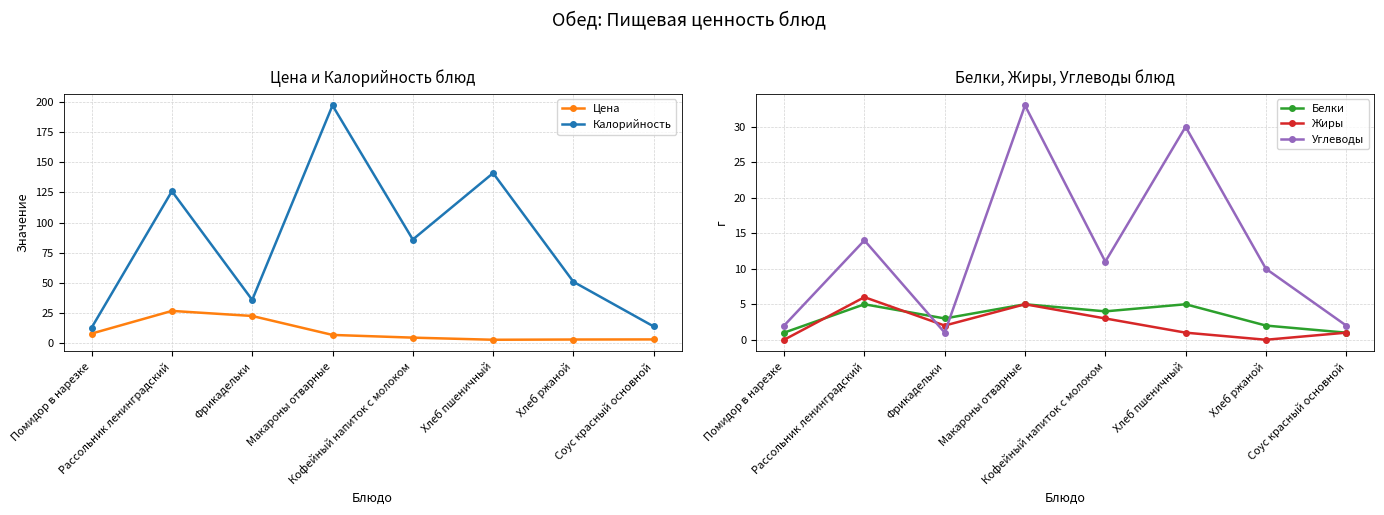

At which category is the sum across all series the highest?

Макароны отварные